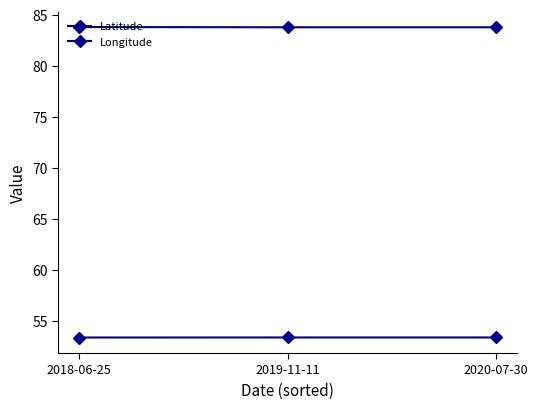

What is the approximate value of Longitude at 2018-06-25?

83.8